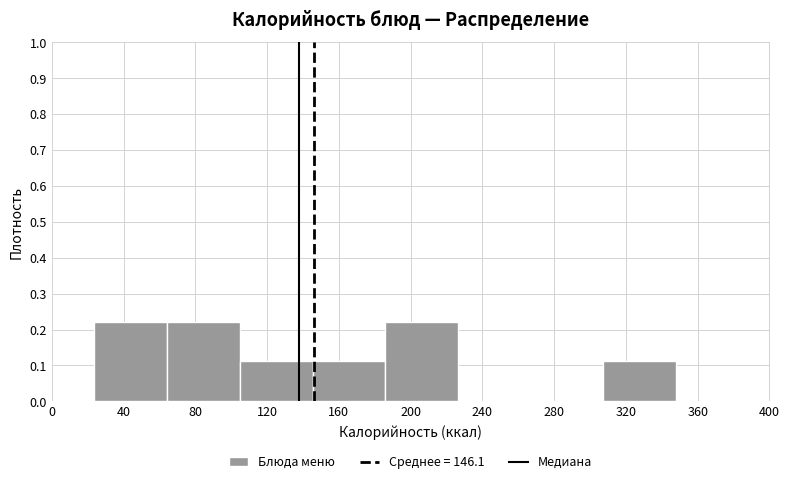

How tall is the bar that spans 105 to 145 on the x-axis? Neither the bar edges nor the heights are printed on the chart, so give them approximately, as read against the axes.

0.11